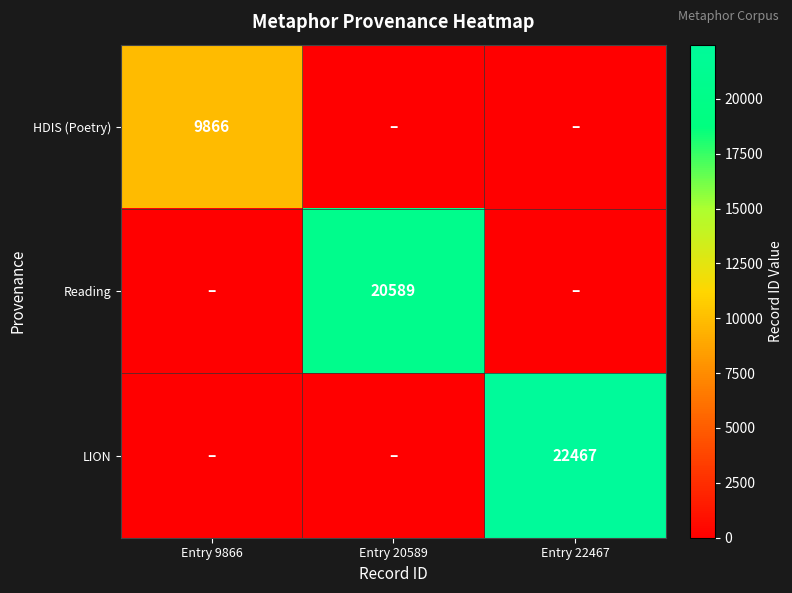

Is the value of Reading at Entry 20589 greater than the value of LION at Entry 22467?

No